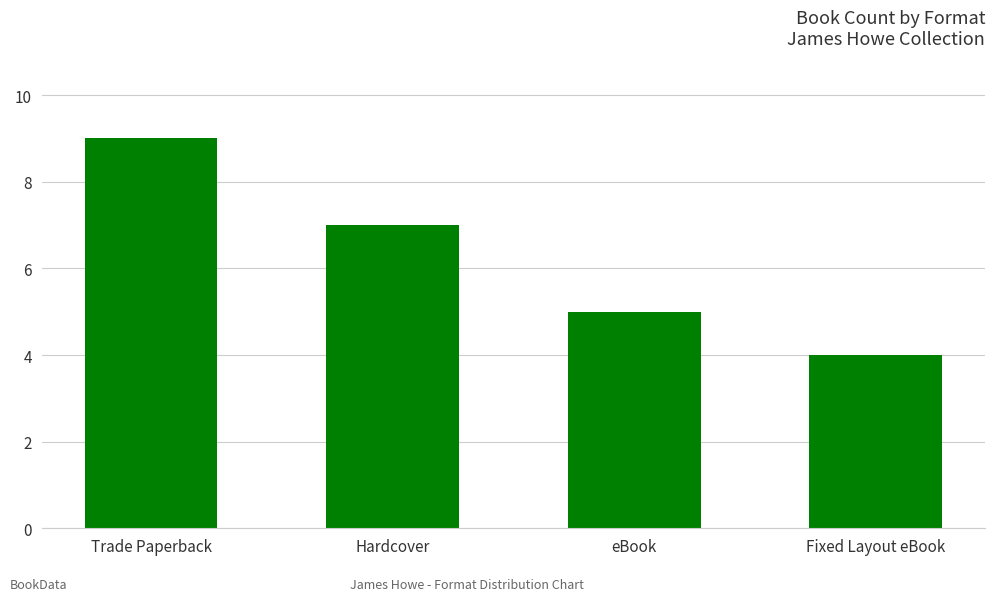

What is the sum of all values?

25